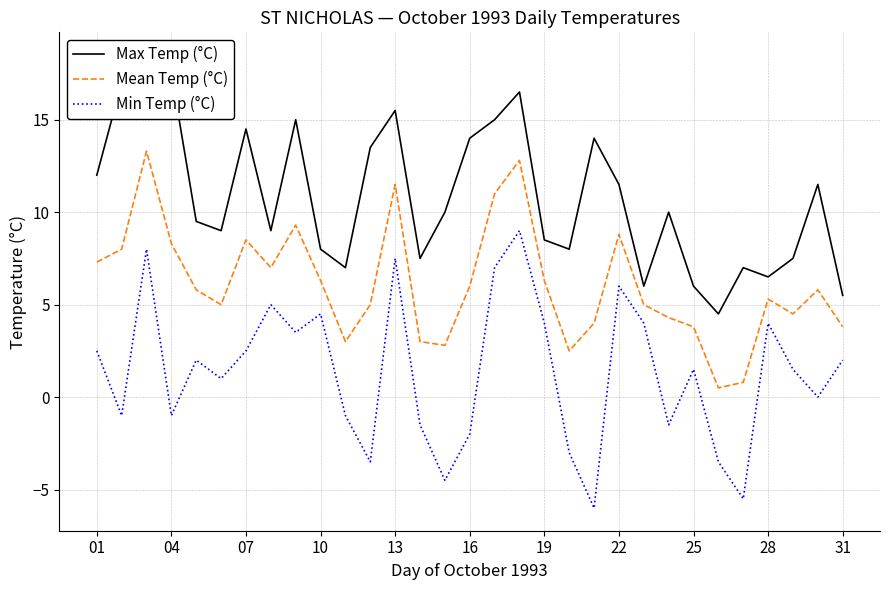

Reading left to right, transcribe all the data shown in this chart.

Max Temp (°C): 12.0	17.0	18.5	17.5	9.5	9.0	14.5	9.0	15.0	8.0	7.0	13.5	15.5	7.5	10.0	14.0	15.0	16.5	8.5	8.0	14.0	11.5	6.0	10.0	6.0	4.5	7.0	6.5	7.5	11.5	5.5
Mean Temp (°C): 7.3	8.0	13.3	8.3	5.8	5.0	8.5	7.0	9.3	6.3	3.0	5.0	11.5	3.0	2.8	6.0	11.0	12.8	6.3	2.5	4.0	8.8	5.0	4.3	3.8	0.5	0.8	5.3	4.5	5.8	3.8
Min Temp (°C): 2.5	-1.0	8.0	-1.0	2.0	1.0	2.5	5.0	3.5	4.5	-1.0	-3.5	7.5	-1.5	-4.5	-2.0	7.0	9.0	4.0	-3.0	-6.0	6.0	4.0	-1.5	1.5	-3.5	-5.5	4.0	1.5	0.0	2.0